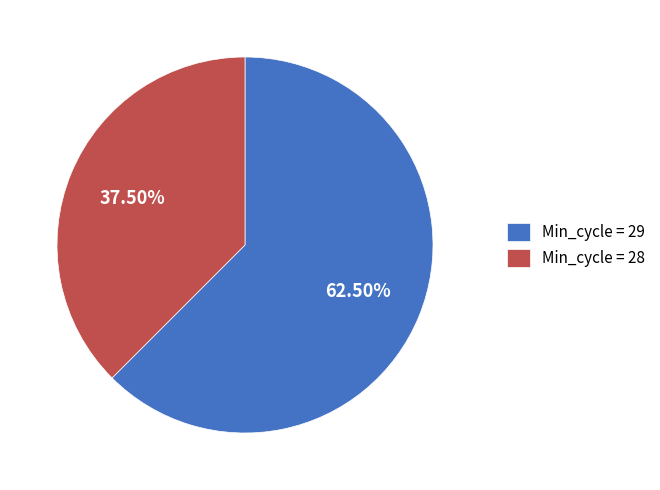

What is the largest slice in the pie chart?

Min_cycle = 29